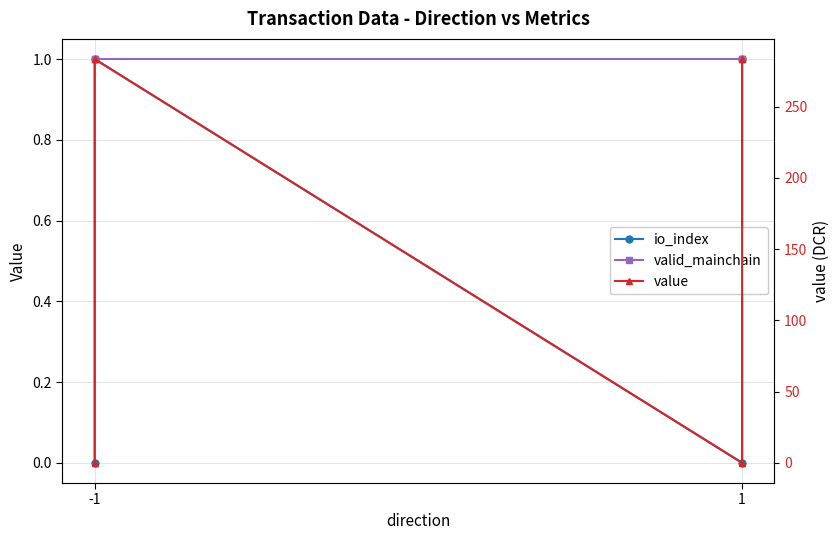

The valid_mainchain series shows 1.0 at -1. True or false?

True